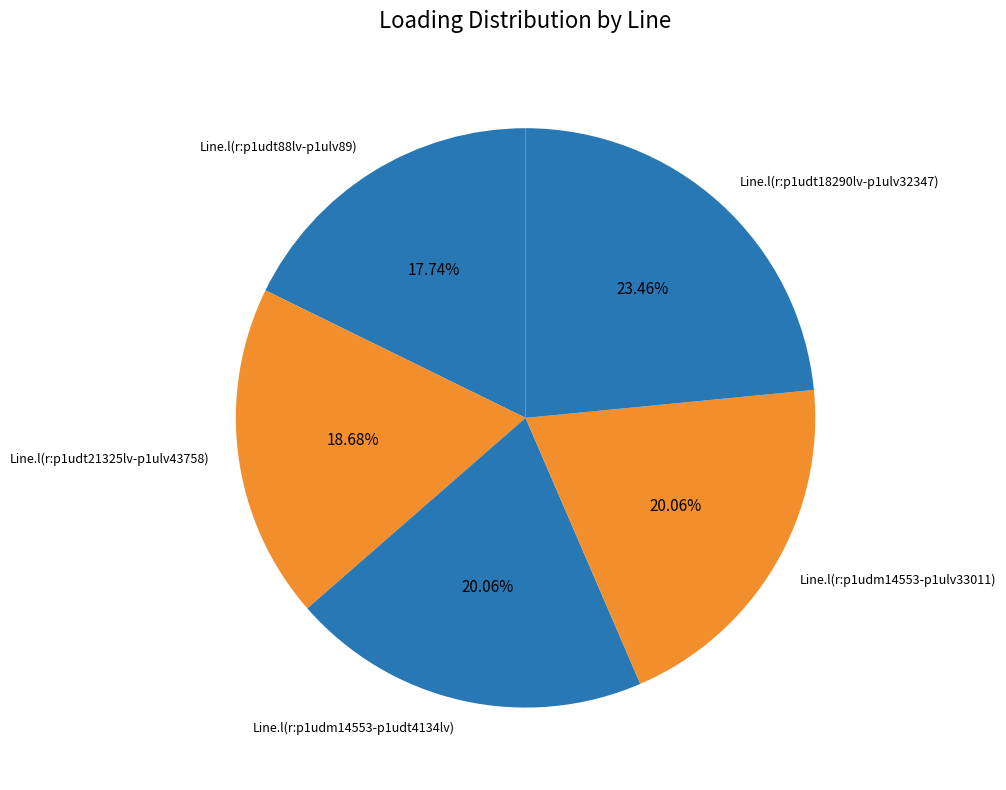

To the nearest percent, what is the average slice percentage?

20%